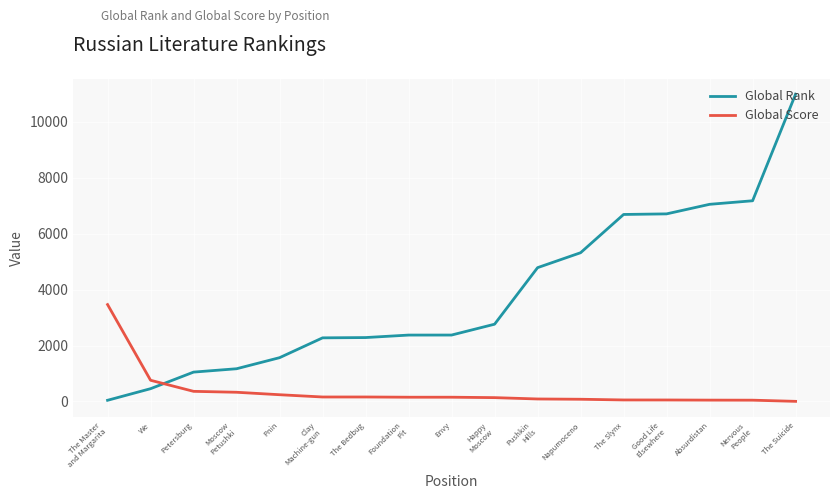

Which series has the widest spread of values?

Global Rank